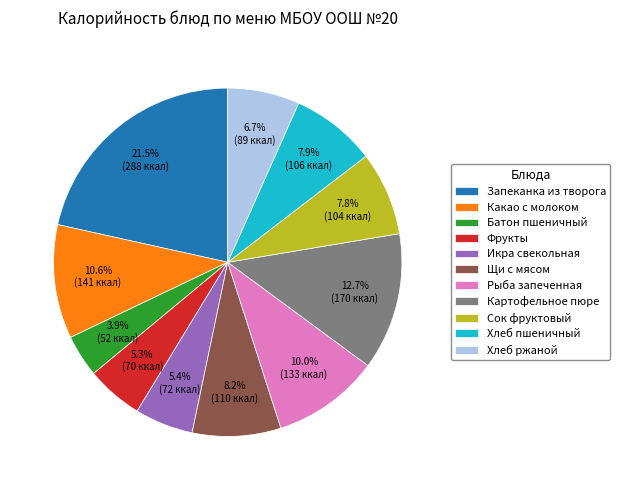

True or false: Фрукты accounts for 16% of the total.

False